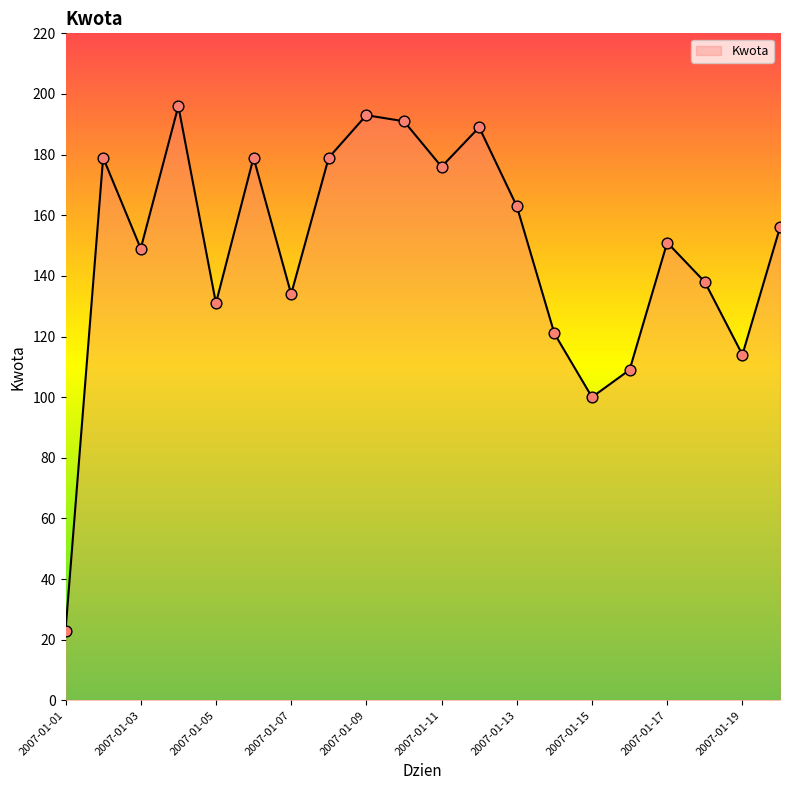

What is the smallest value displayed?

23